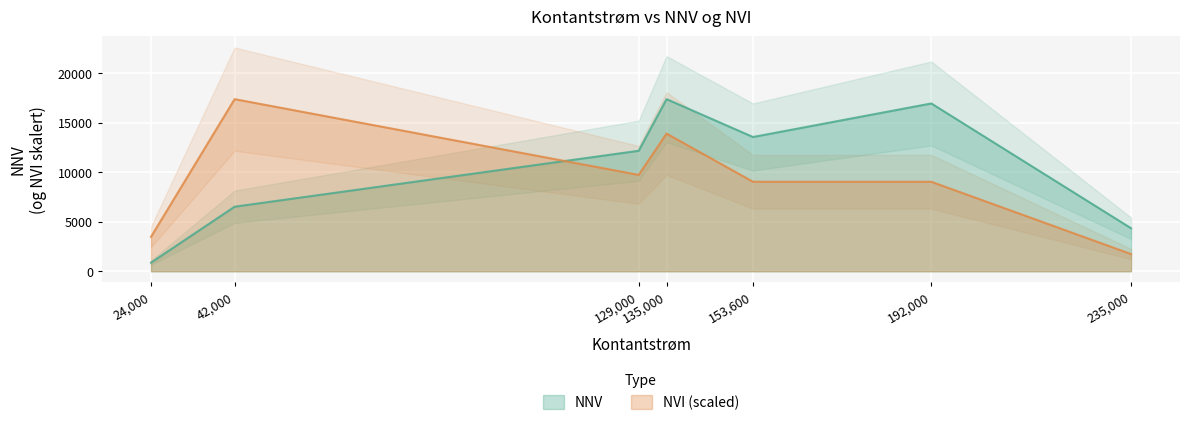

Which series has the largest range (max minus min)?

NNV